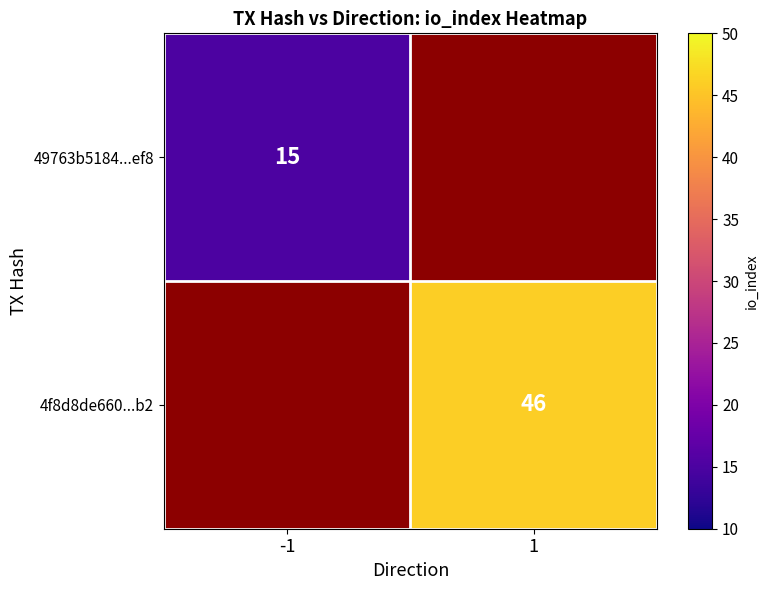

Which has a higher value, -1 or 1?

-1